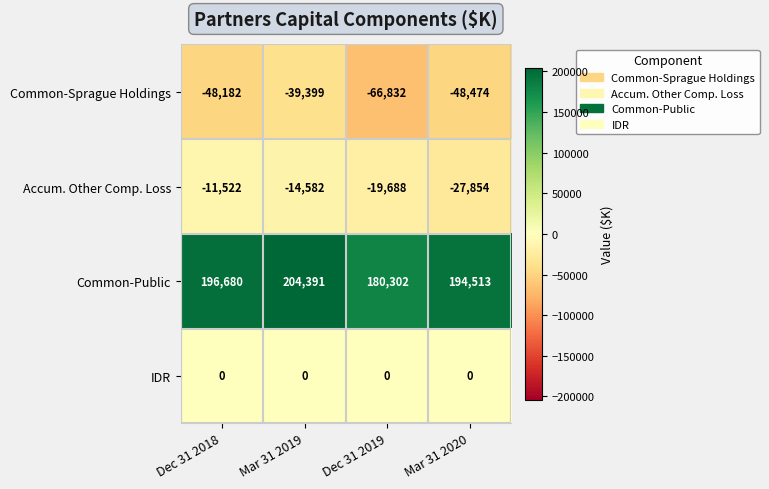

At Dec 31 2018, list the series in order from smallest to largest.

Common-Sprague Holdings, Accum. Other Comp. Loss, IDR, Common-Public